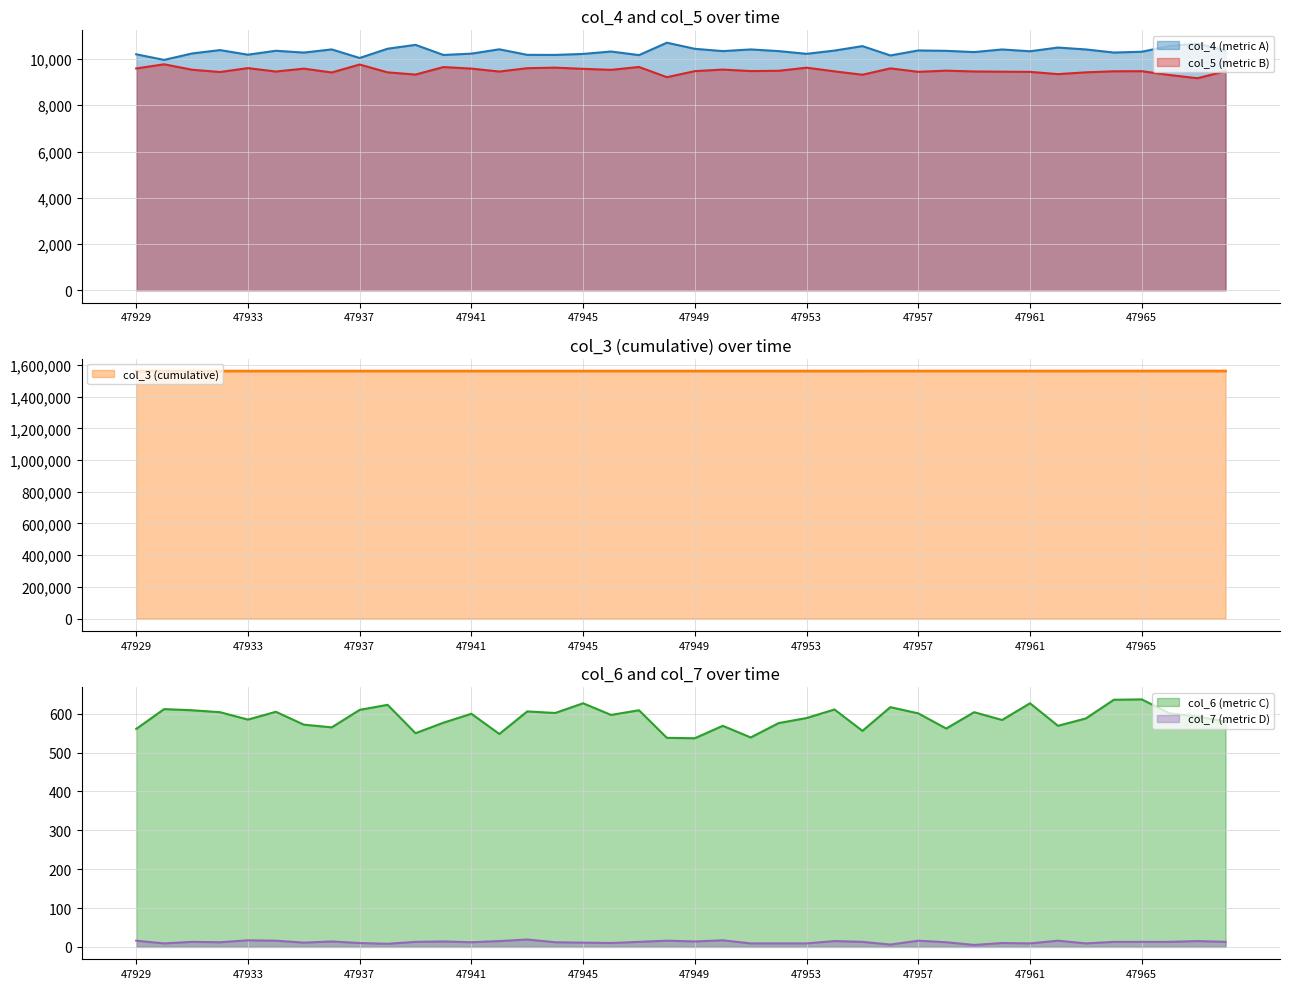

What is the average value of the col_6 series?

589